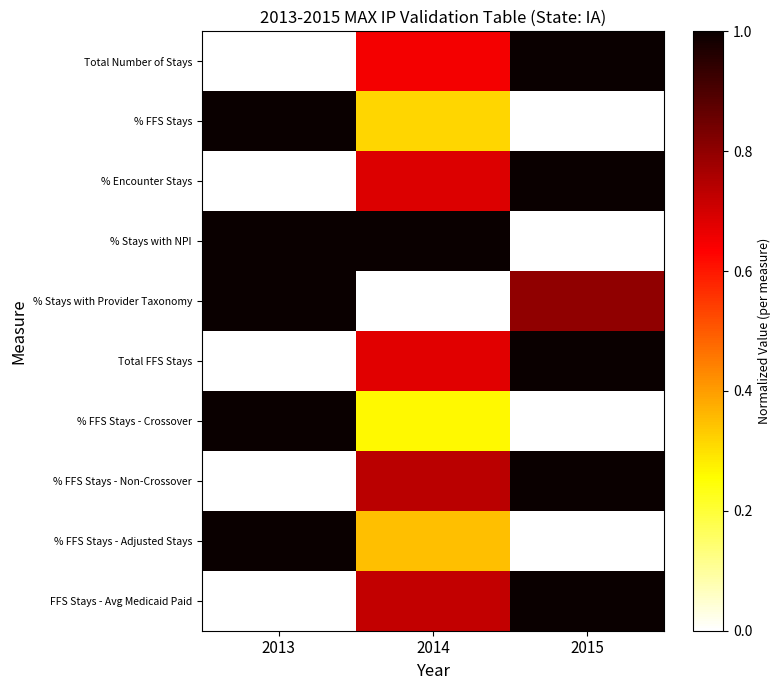

What is the total value across all series at 2013?

5.0